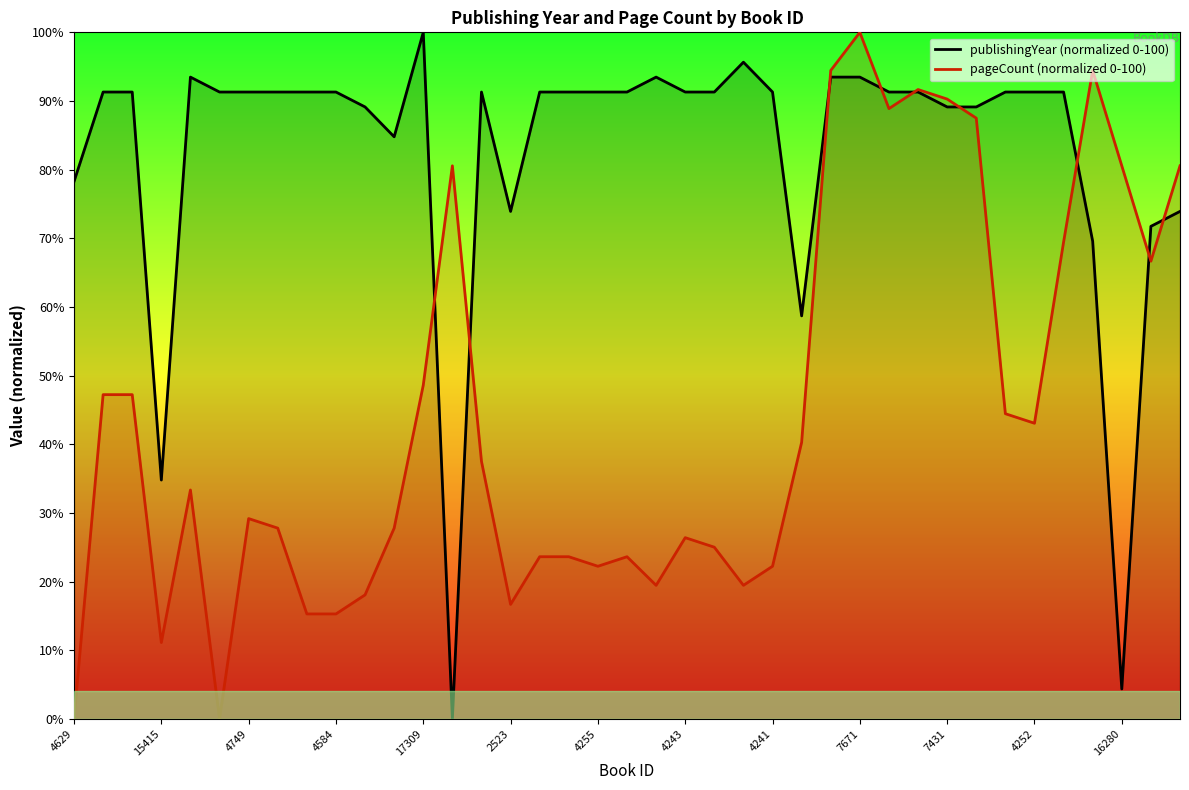

Is it true that publishingYear (normalized 0-100) equals 127.0 at 4255?

False